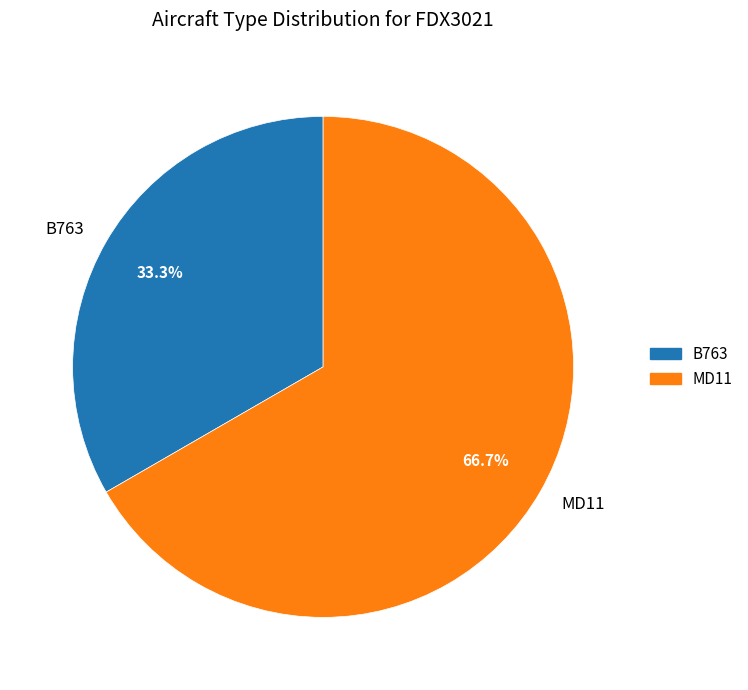

Which slice represents more than half of the pie?

MD11